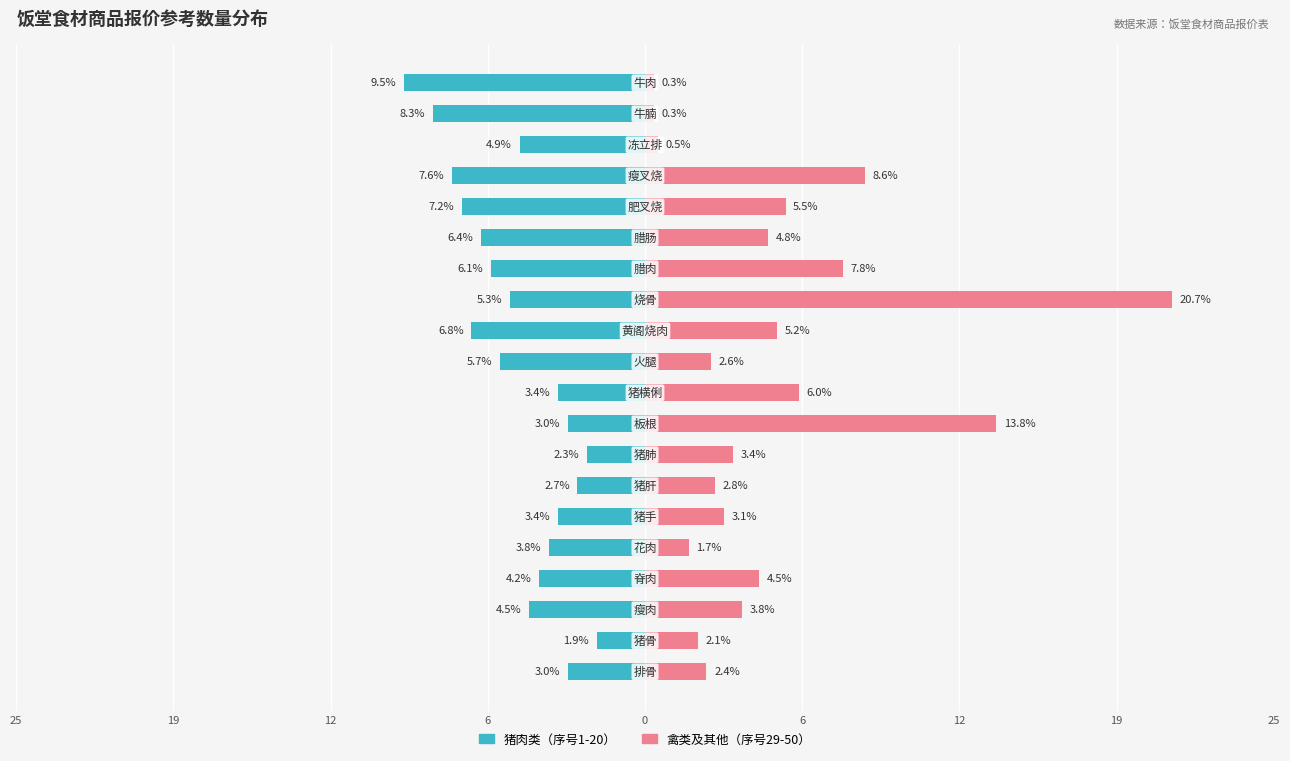

How many bars are there in total?

40